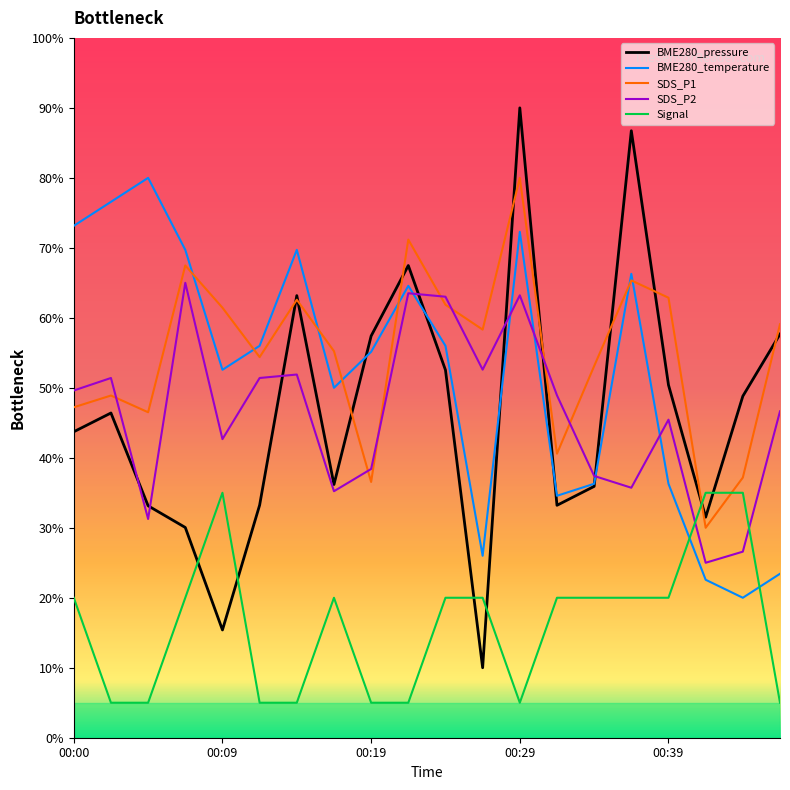

What is the smallest value displayed?

5.0